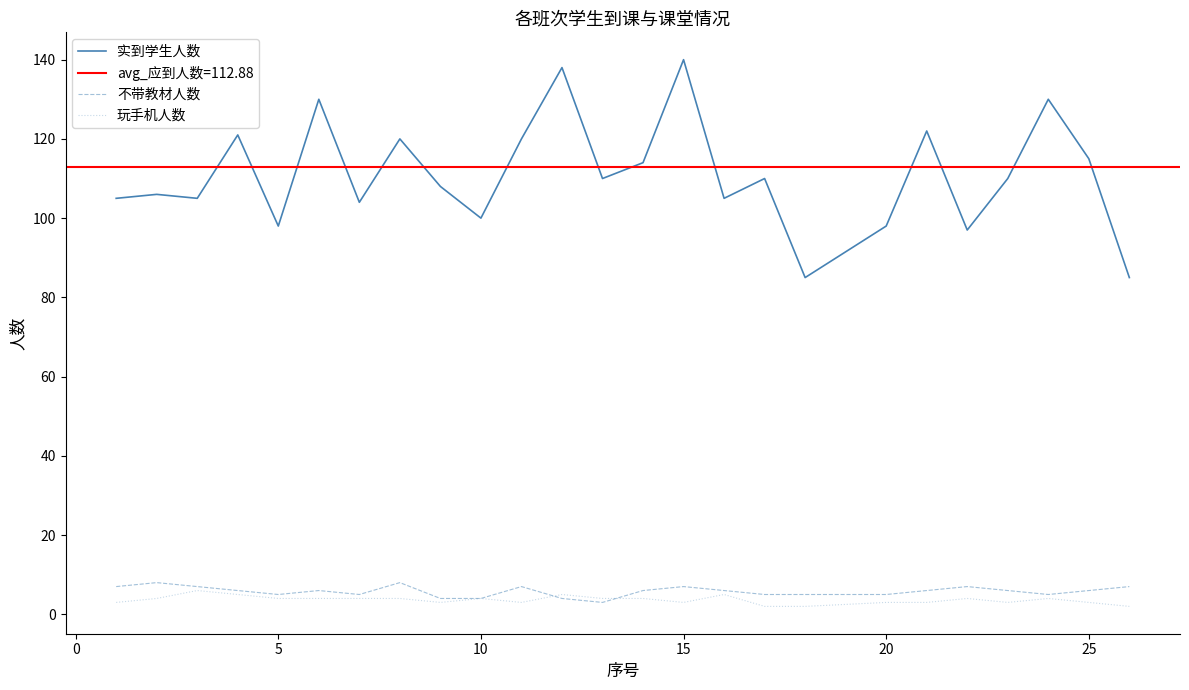

What is the maximum value for 不带教材人数?

8